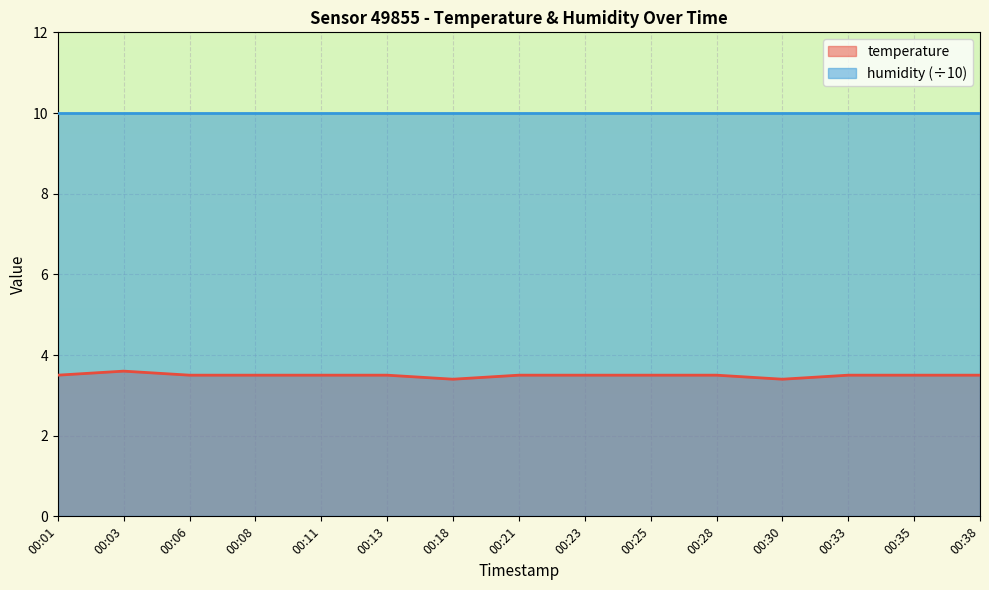

Between 00:06 and 00:11, which is larger?

00:06